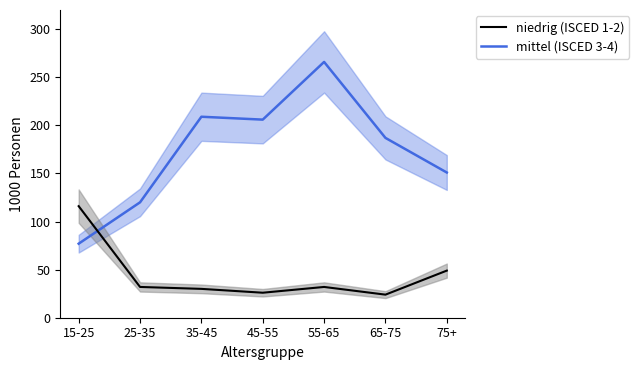

What is the difference between the maximum and second lowest values in the niedrig (ISCED 1-2) series?

90